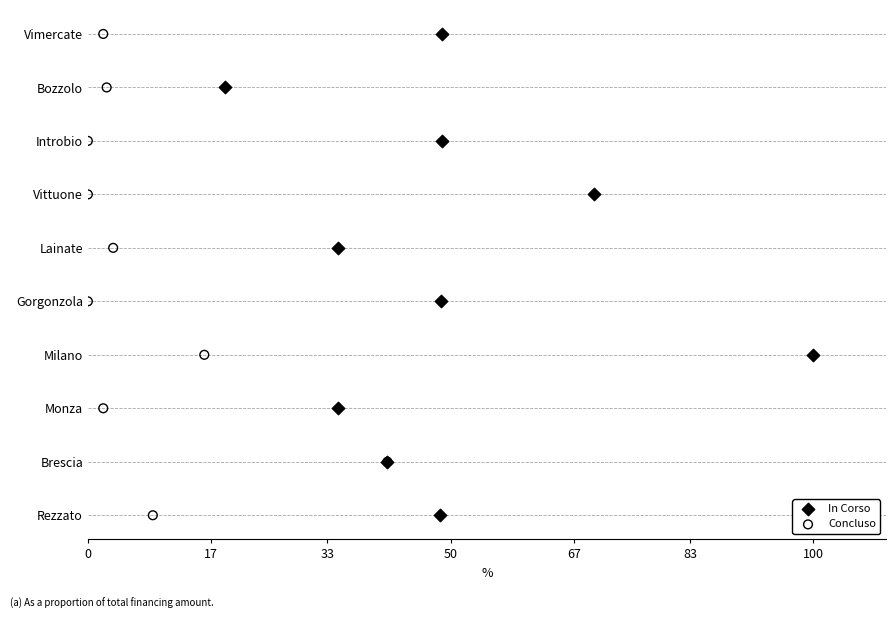

What are all the series names shown in the legend?

In Corso, Concluso